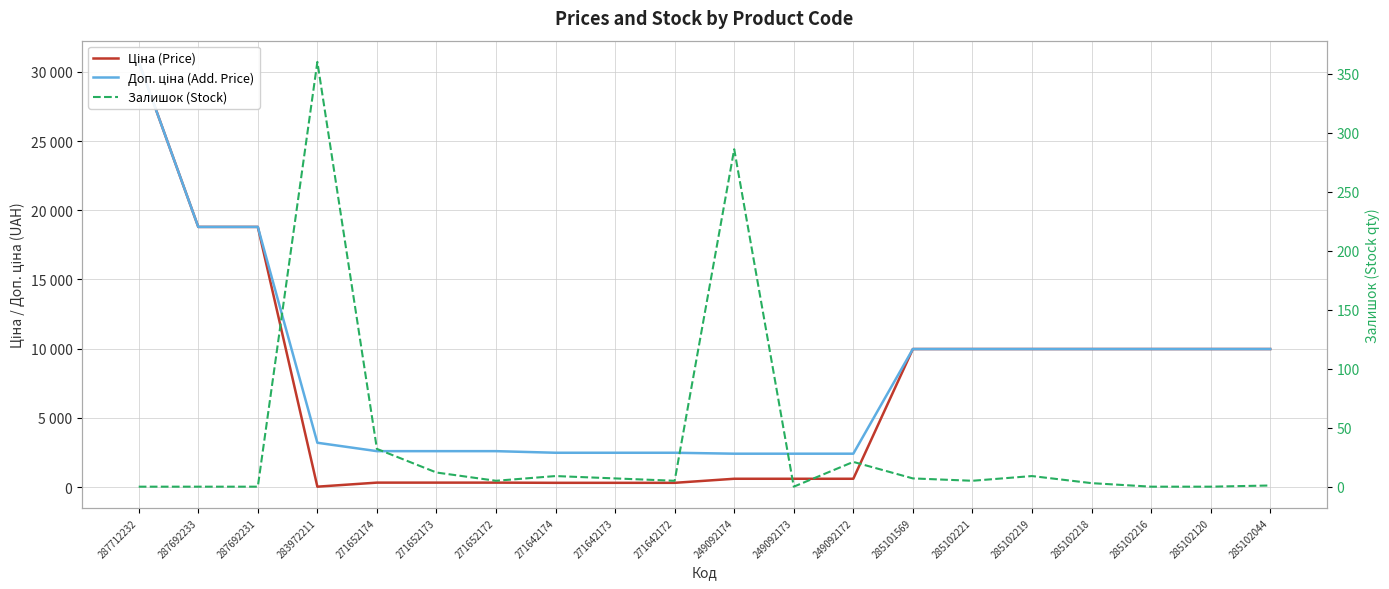

Reading left to right, list all the values displayed in this chart.

Ціна (Price): 287712232=30717.1	287692233=18796.8	287692231=18796.8	283972211=32.0	271652174=324.8	271652173=324.8	271652172=324.8	271642174=310.3	271642173=310.3	271642172=310.3	249092174=603.7	249092173=603.7	249092172=603.7	285101569=9975.0	285102221=9975.0	285102219=9975.0	285102218=9975.0	285102216=9975.0	285102120=9975.0	285102044=9975.0
Доп. ціна (Add. Price): 287712232=30717.1	287692233=18796.8	287692231=18796.8	283972211=3205.0	271652174=2598.3	271652173=2598.3	271652172=2598.3	271642174=2482.4	271642173=2482.4	271642172=2482.4	249092174=2414.8	249092173=2414.8	249092172=2414.8	285101569=9975.0	285102221=9975.0	285102219=9975.0	285102218=9975.0	285102216=9975.0	285102120=9975.0	285102044=9975.0
Залишок (Stock): 287712232=0.0	287692233=0.0	287692231=0.0	283972211=360.0	271652174=32.0	271652173=12.0	271652172=5.0	271642174=9.0	271642173=7.0	271642172=5.0	249092174=286.0	249092173=0.0	249092172=21.0	285101569=7.0	285102221=5.0	285102219=9.0	285102218=3.0	285102216=0.0	285102120=0.0	285102044=1.0